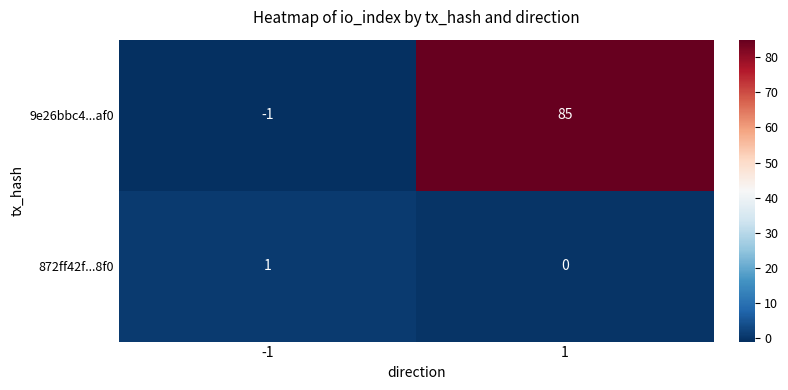

How many series are shown in this chart?

2